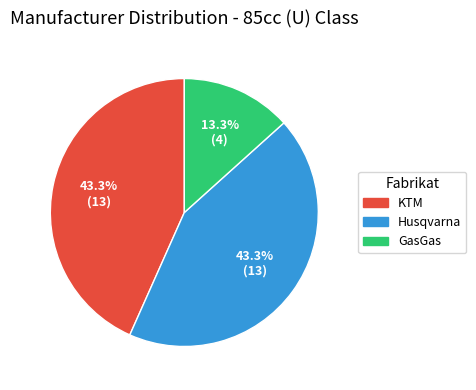

To the nearest percent, what is the difference between the largest and smallest slice percentages?

30%